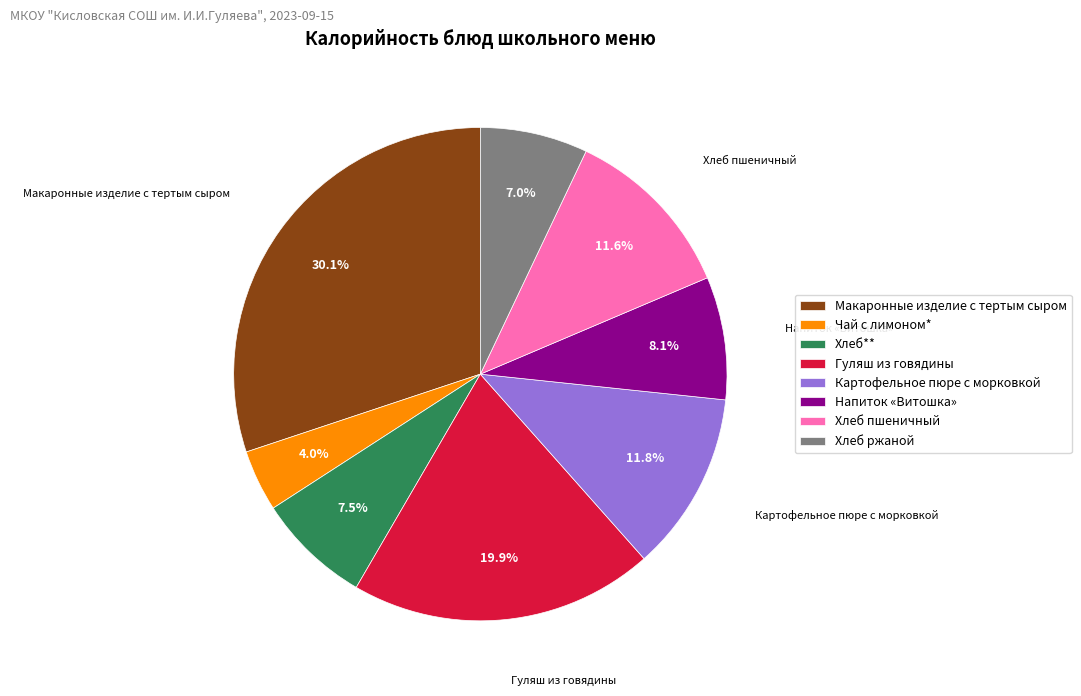

Is it true that Гуляш из говядины is 20% of the pie?

True